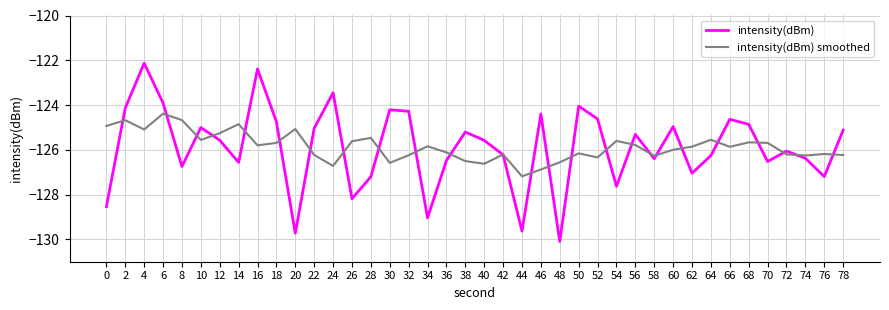

True or false: intensity(dBm) has a value of -125.6 at 40.

True